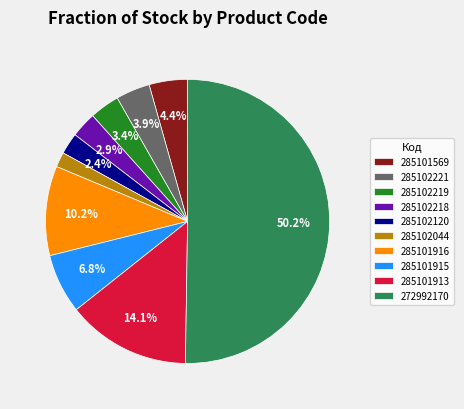

Which slice is the smallest?

285102044